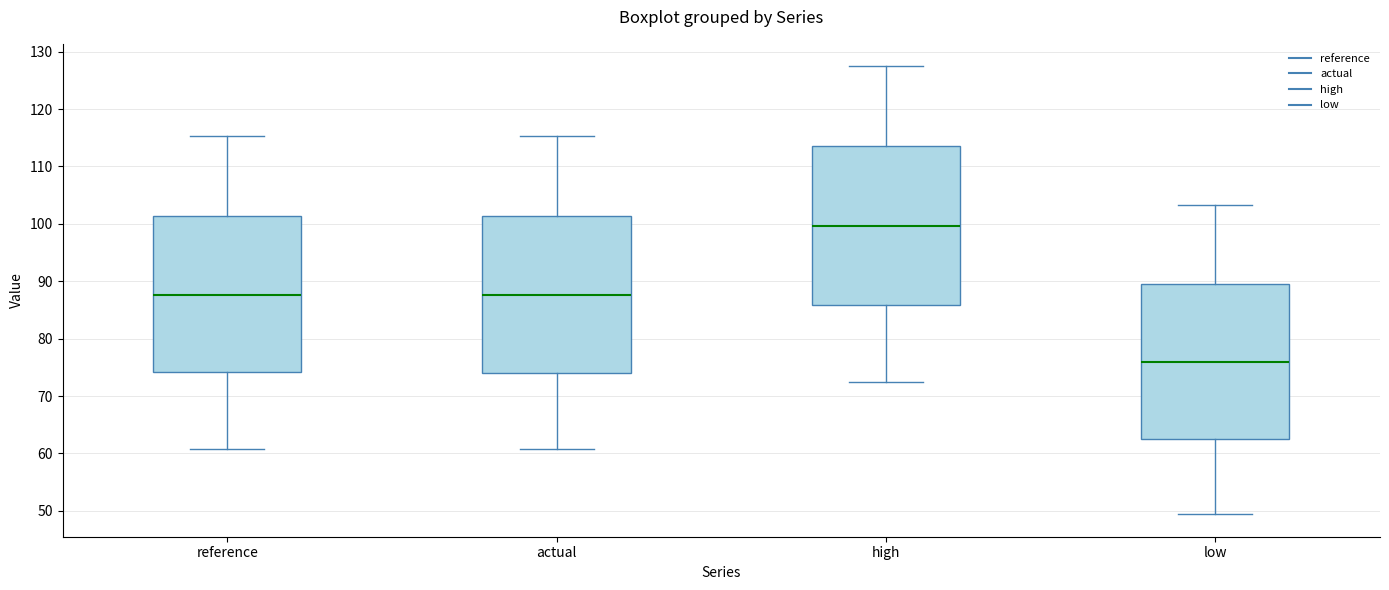

Reading left to right, transcribe this box plot: for each box, give where its median line is, the range the box spans, and where its two whiskers end, as read against the y-axis. The values are not printed on the chart, so give them approximately, as read against the axis.

reference: median 88, box 74 to 101, whiskers 61 to 115
actual: median 88, box 74 to 101, whiskers 61 to 115
high: median 100, box 86 to 114, whiskers 72 to 127
low: median 76, box 62 to 89, whiskers 49 to 103